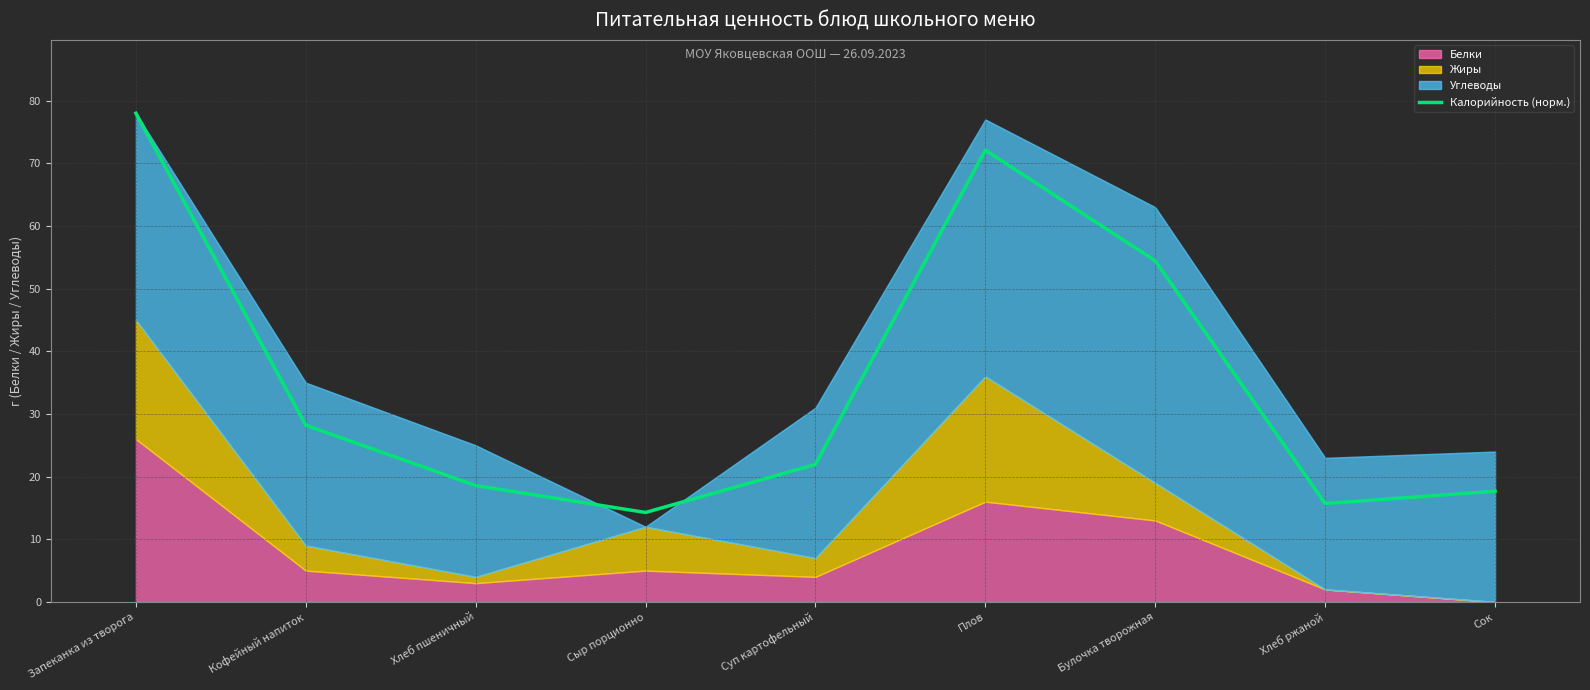

How many data points does each series have?

9